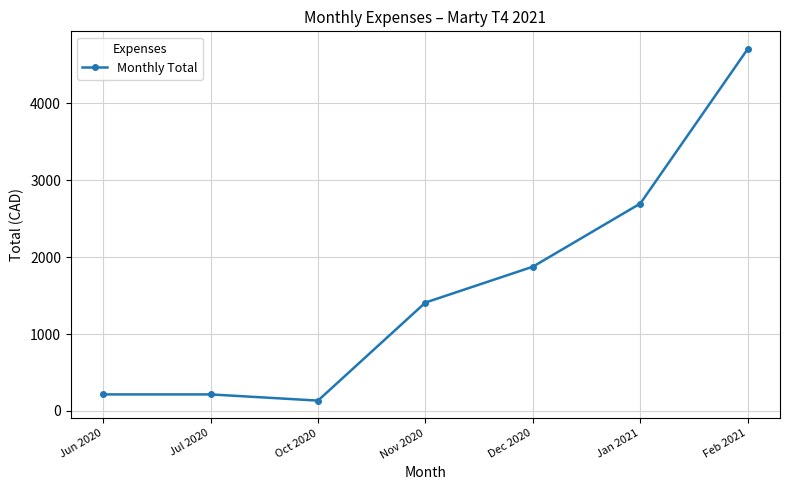

Where does the data first go above 1410?

Nov 2020